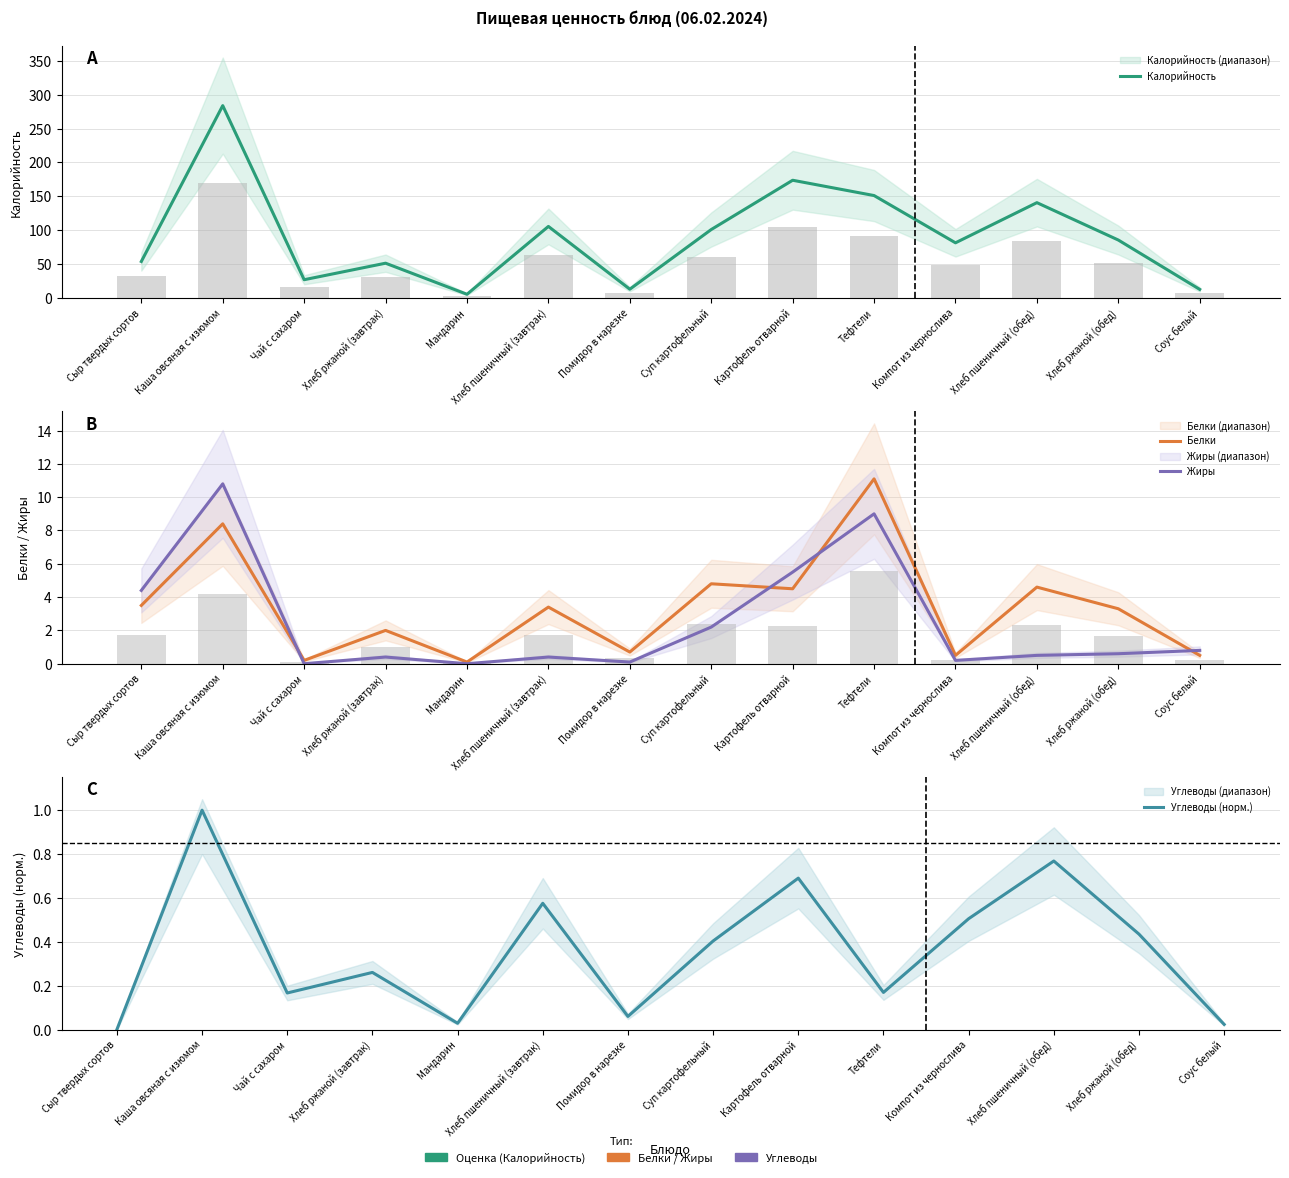

Are the bars grouped side by side (vs. stacked)?

Yes